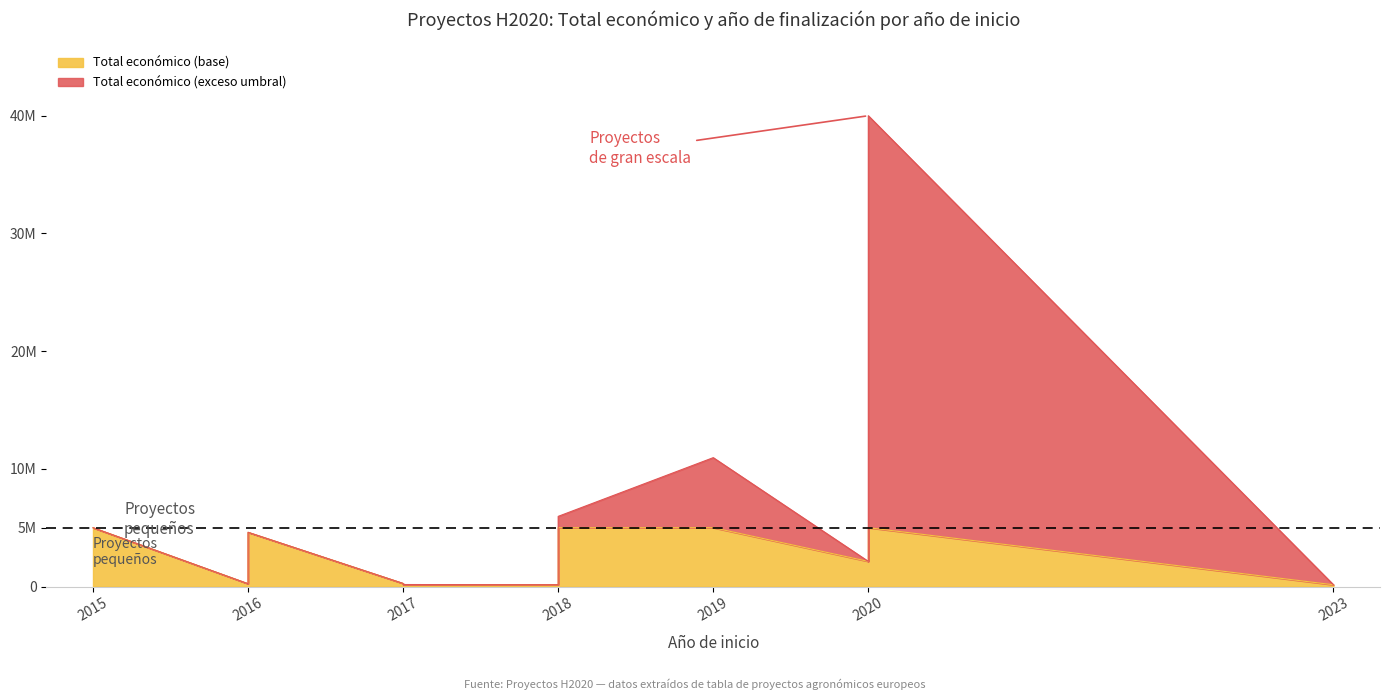

What is the difference between the second highest and minimum values?

10800171